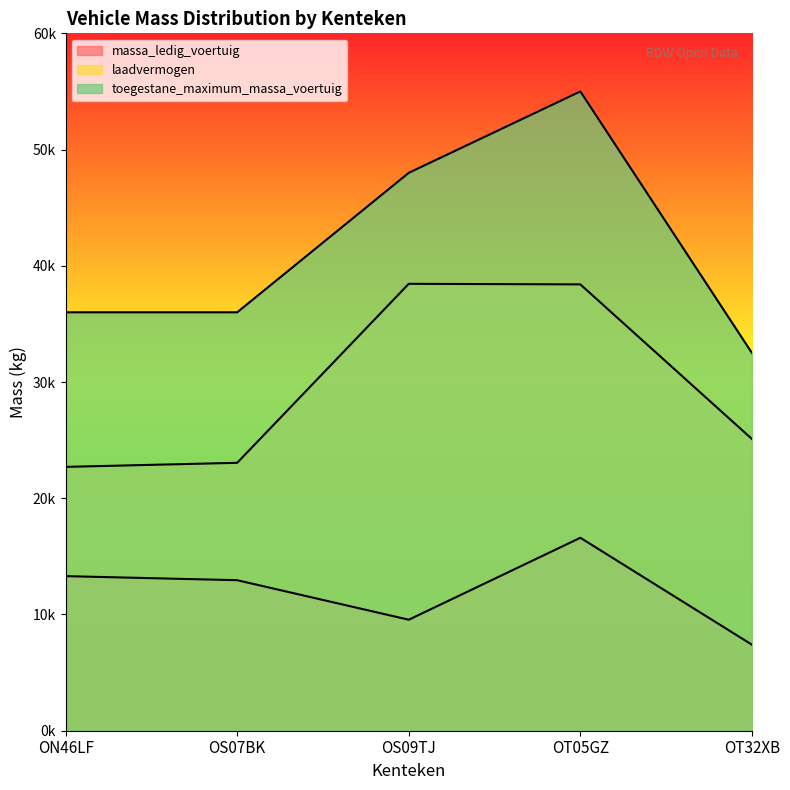

Where is the first local maximum for toegestane_maximum_massa_voertuig?

OT05GZ